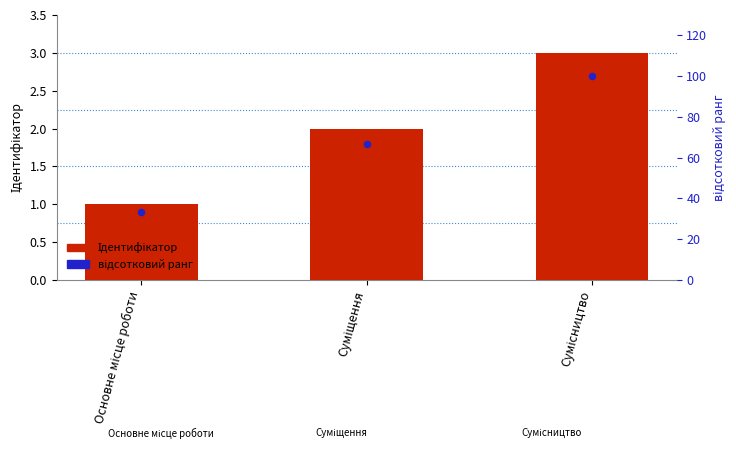

At which category is the sum across all series the highest?

Сумісництво